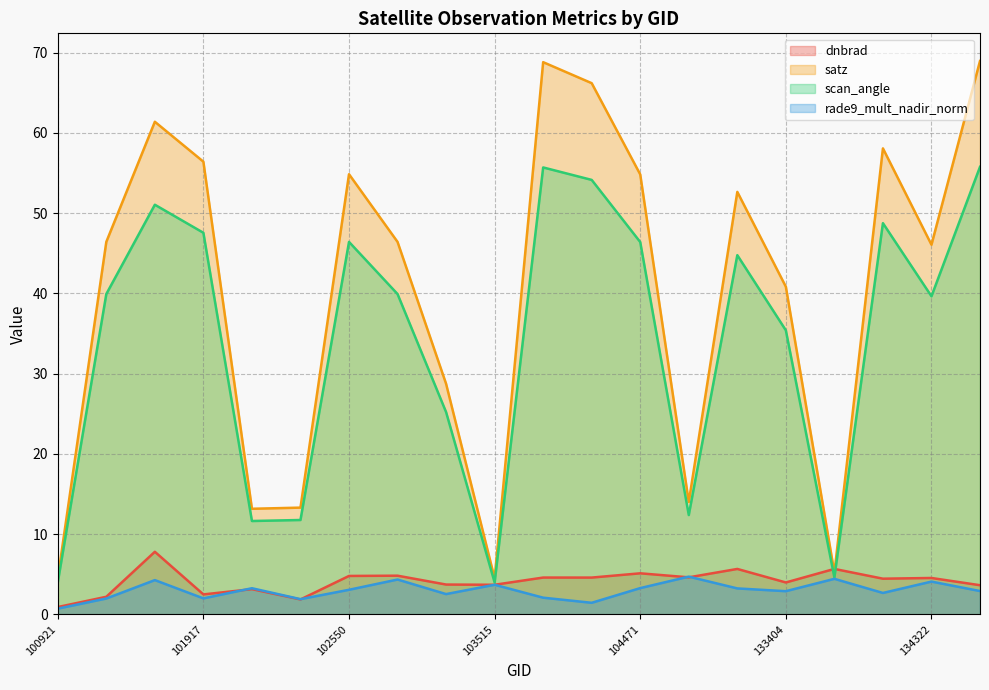

The value of rade9_mult_nadir_norm at 134138 is 2.7. True or false?

True